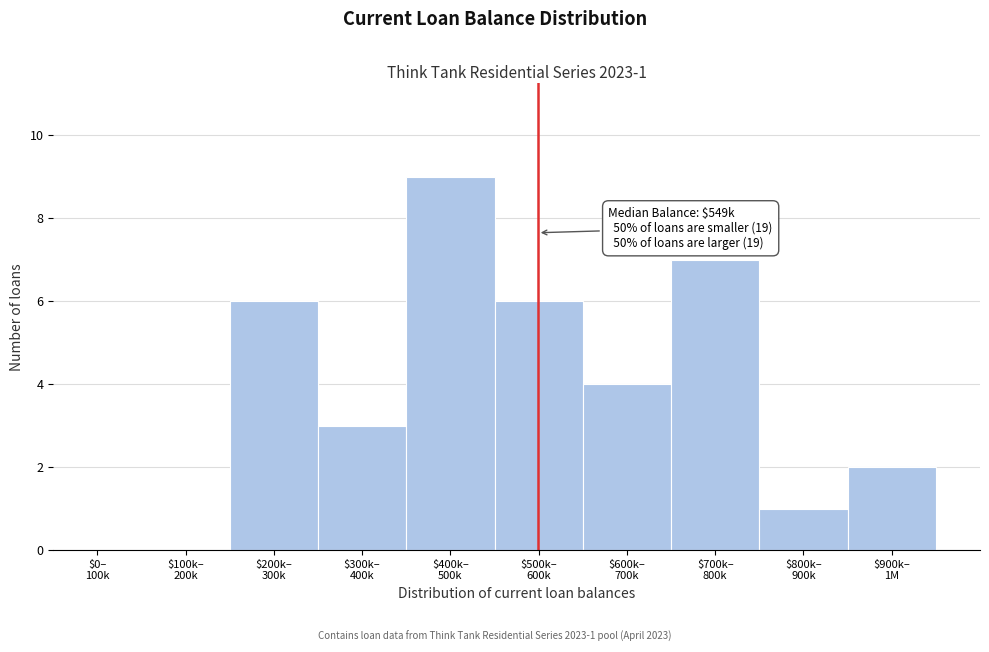

What is the sum of all values?

38